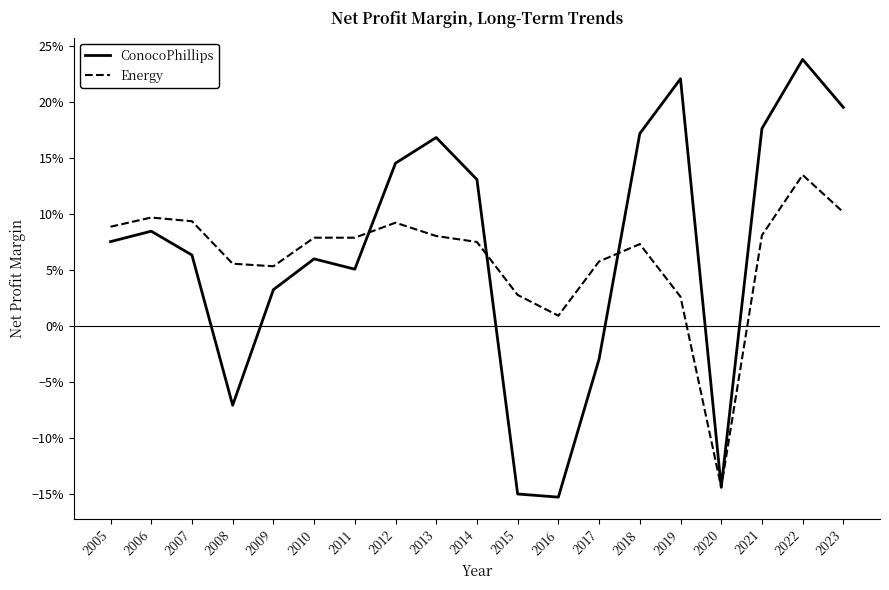

At 2017, list the series in order from largest to smallest.

Energy, ConocoPhillips